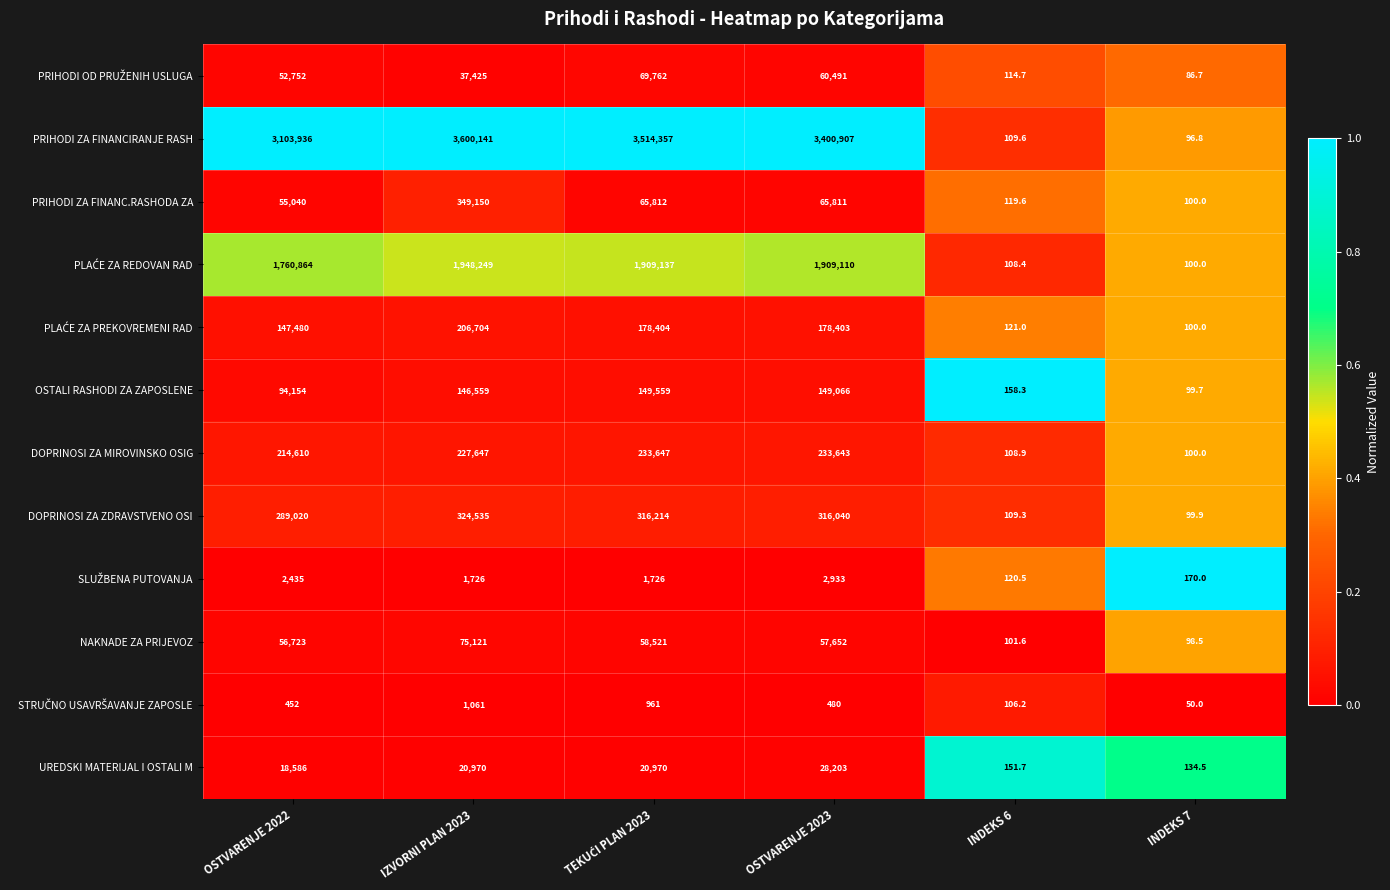

Between IZVORNI PLAN 2023 and INDEKS 7, which series saw the biggest shift?

PRIHODI ZA FINANCIRANJE RASH